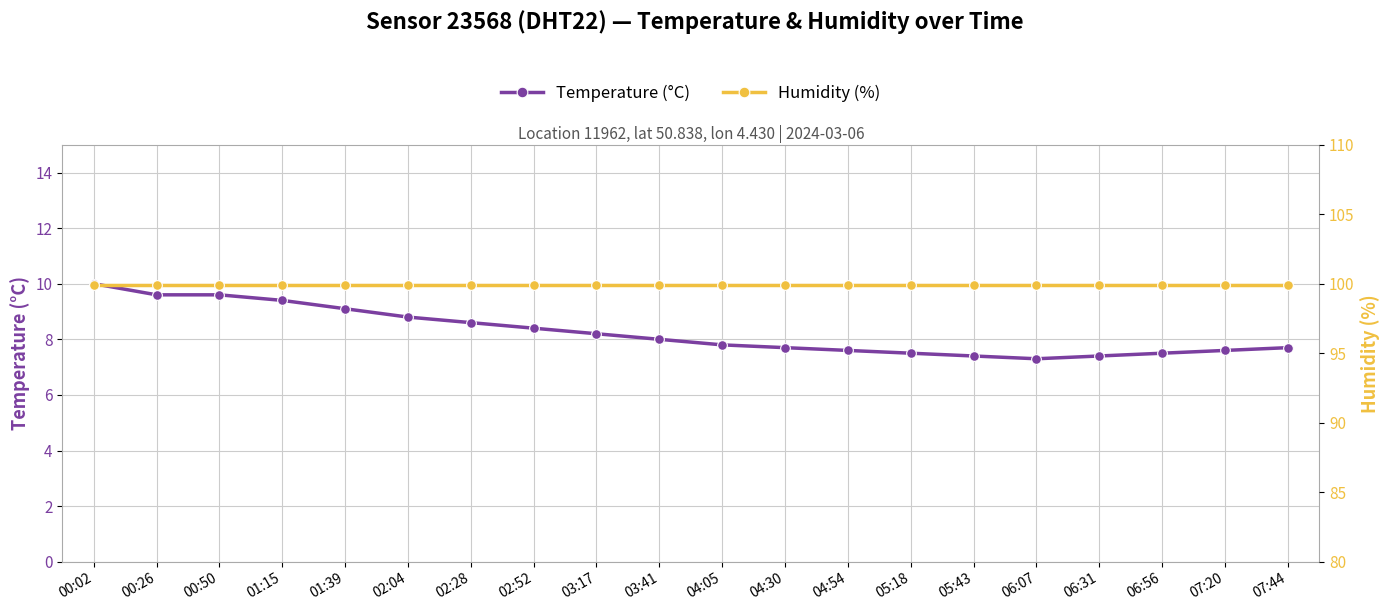

How many lines are shown in the chart?

2